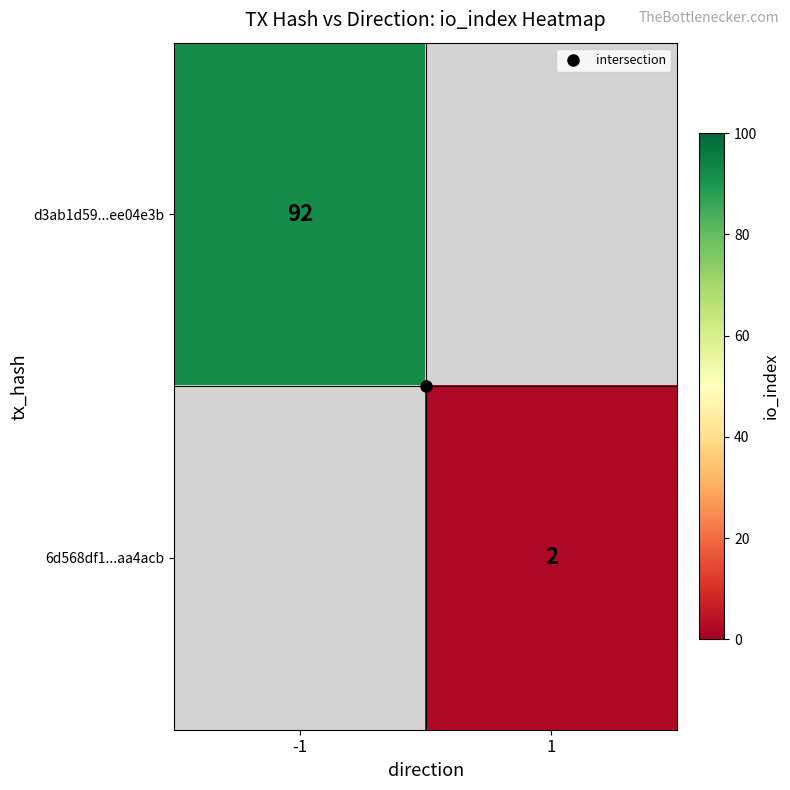

The value of 6d568df1...aa4acb at 1 is 2.0. True or false?

True